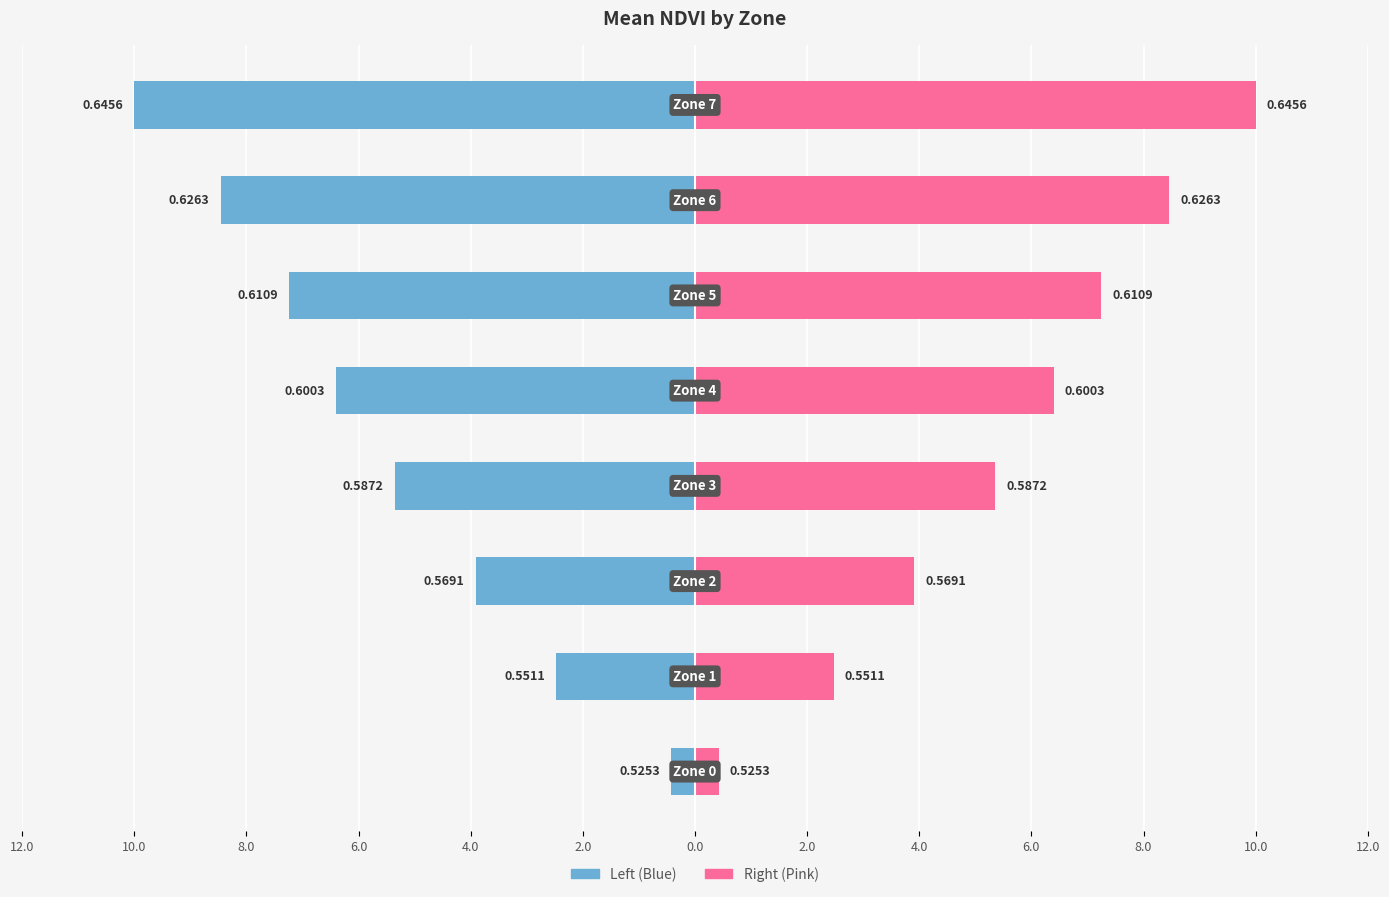

The value of Mean NDVI (left) at 6.0 is -5.4. True or false?

True